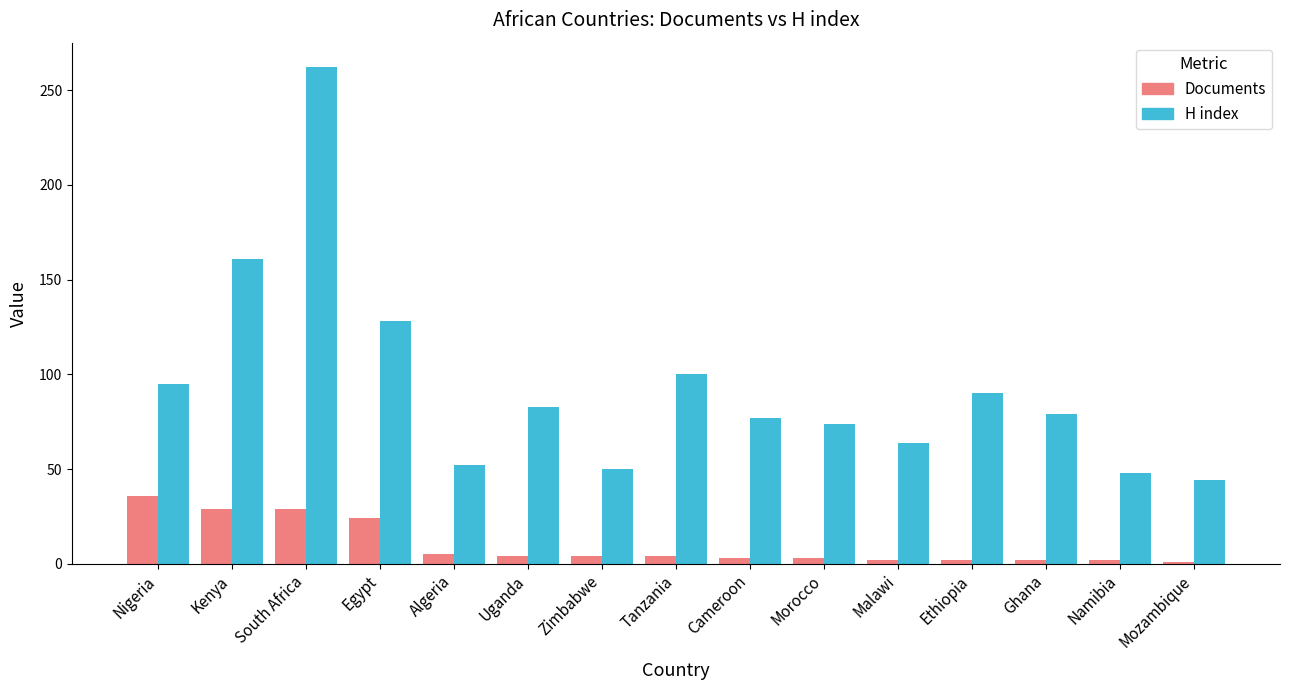

What is the difference between the Documents values at Egypt and Uganda?

20